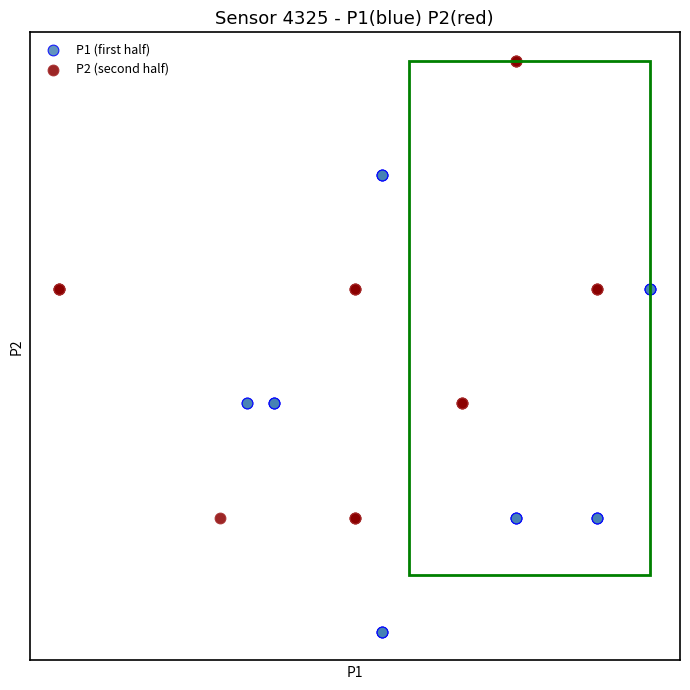

Which series reaches the maximum Y coordinate?

P2 (second half)